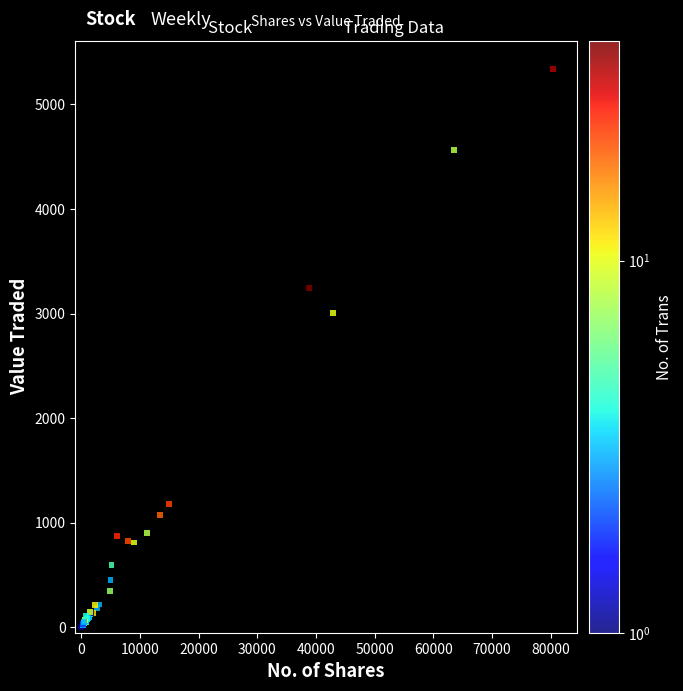

What Y value in the scatter plot is closest to 2670?

3008